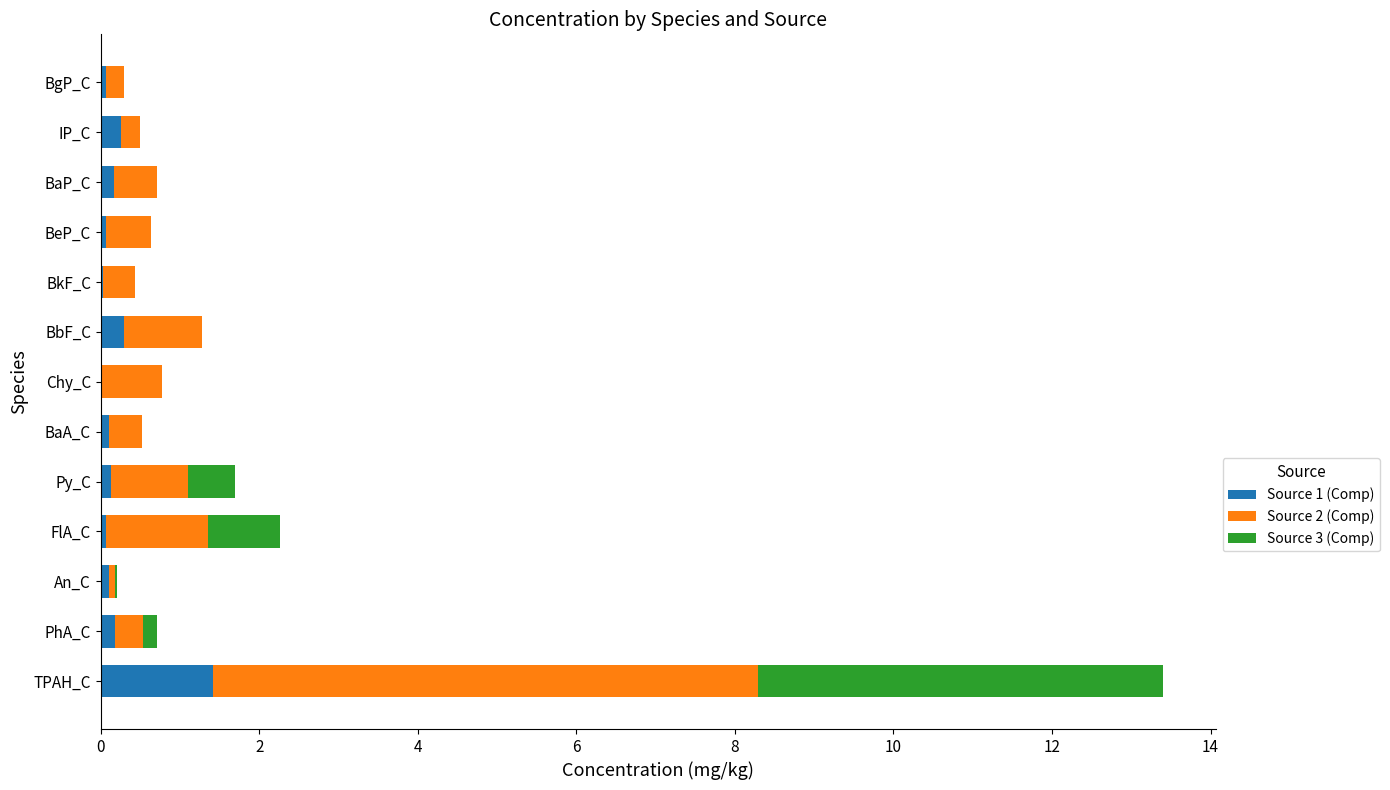

At which category is the sum across all series the highest?

TPAH_C